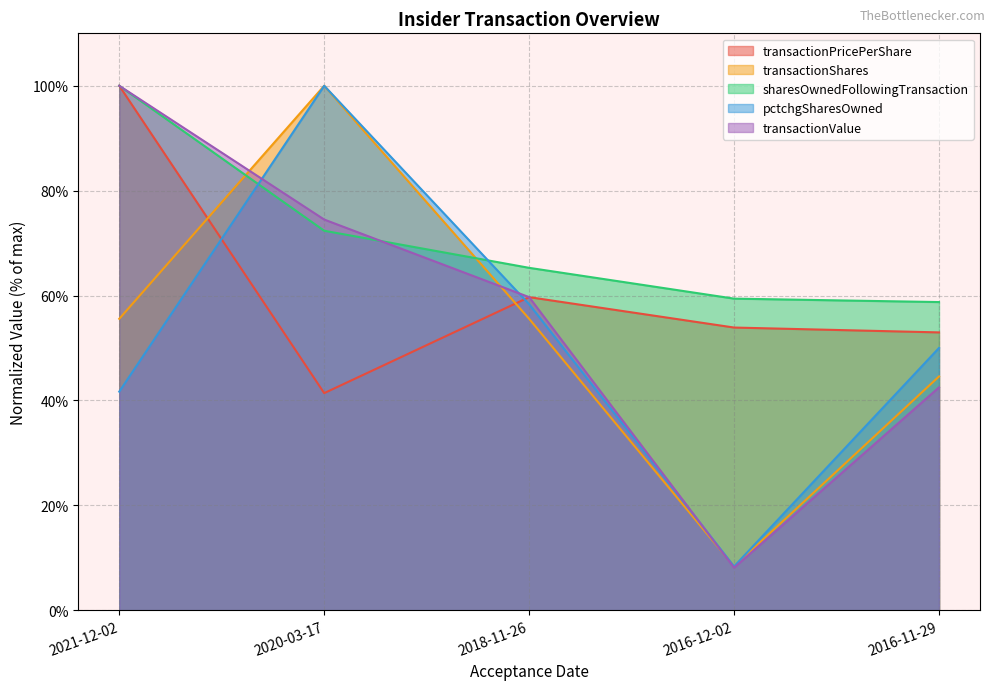

What is the average value of the pctchgSharesOwned series?

51.7